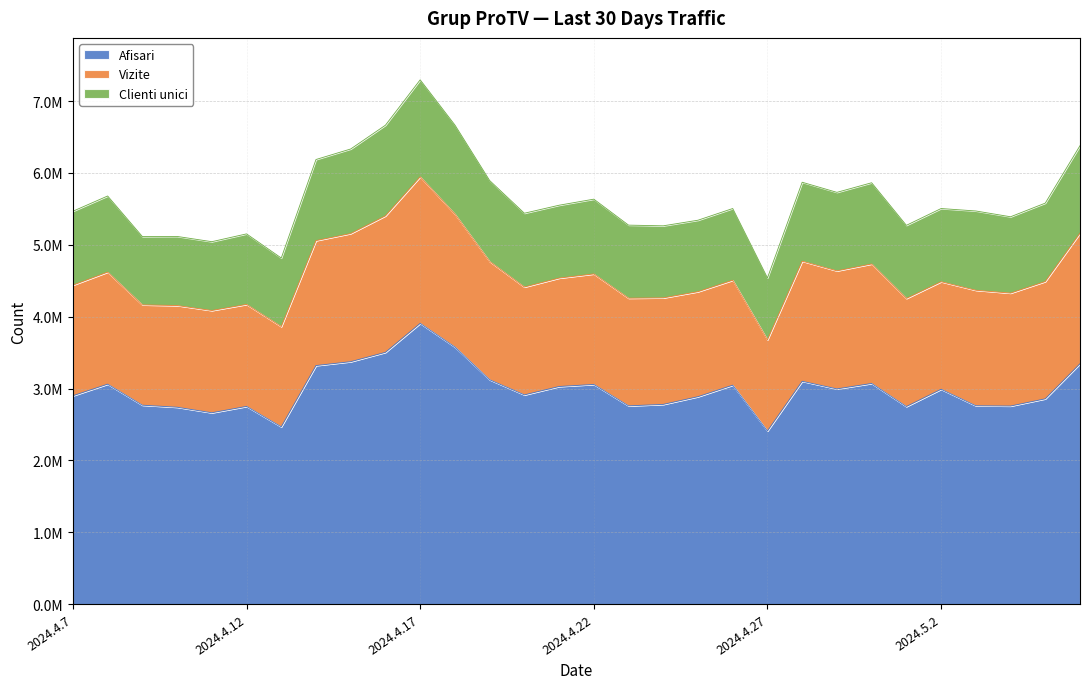

True or false: Vizite and Afisari cross at least once.

False